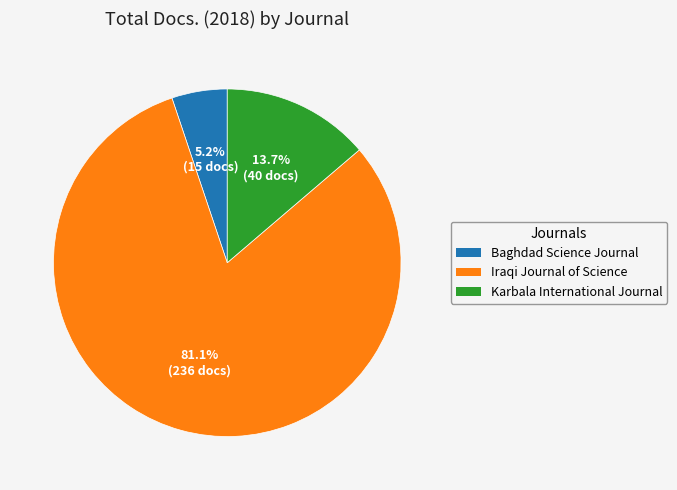

Is Baghdad Science Journal the majority of the pie?

No